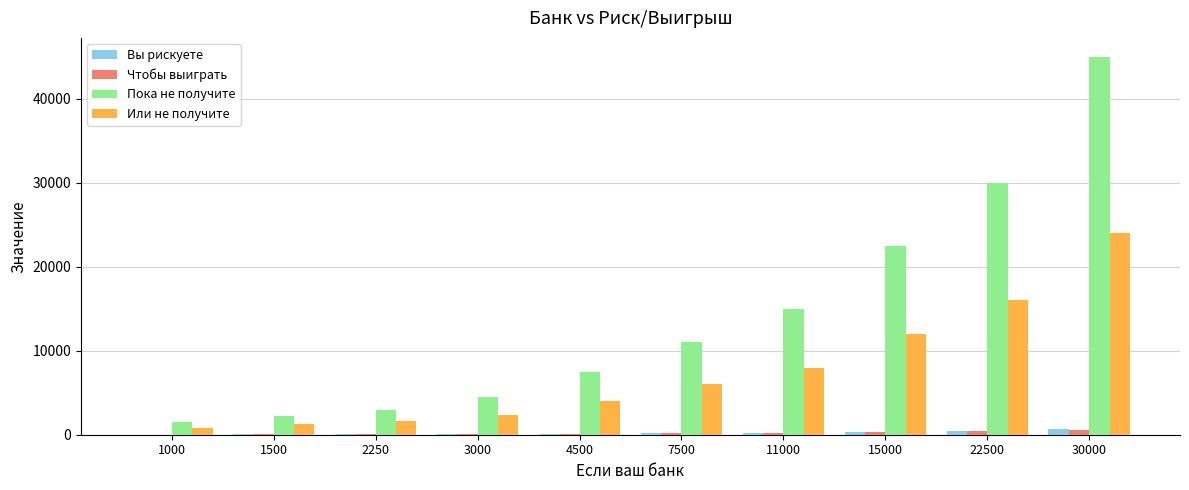

At which category does the chart reach its peak across all series?

30000